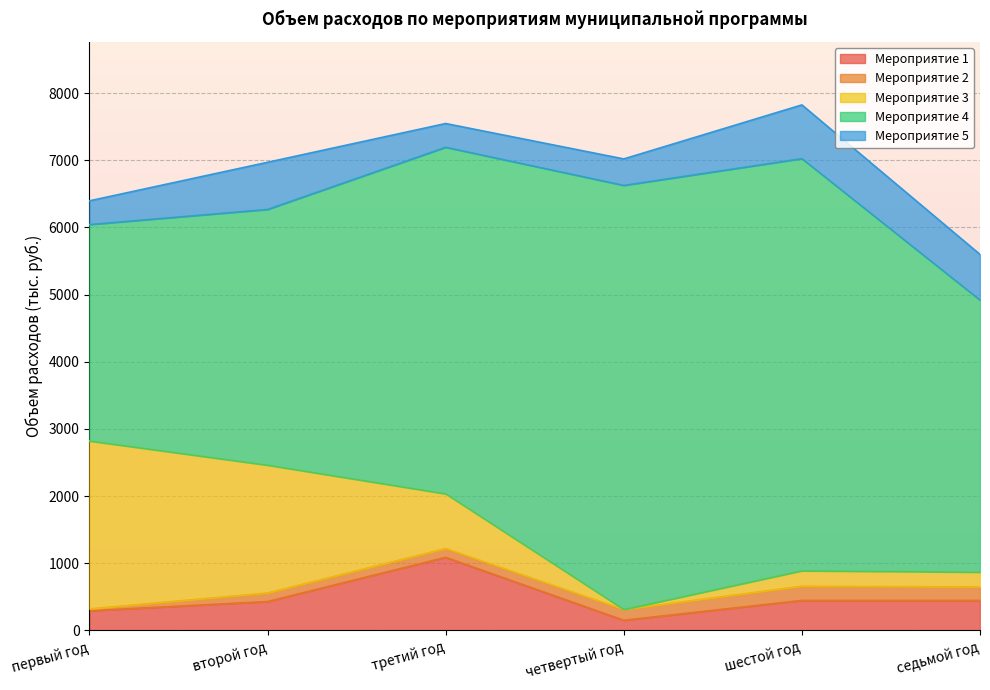

Reading right to left, what are all the values shown in this chart?

Мероприятие 1: седьмой год=447.3	шестой год=447.3	четвертый год=152.0	третий год=1089.4	второй год=430.8	первый год=293.8
Мероприятие 2: седьмой год=201.1	шестой год=210.8	четвертый год=159.9	третий год=130.0	второй год=126.9	первый год=26.9
Мероприятие 3: седьмой год=220.0	шестой год=230.6	четвертый год=0.0	третий год=814.6	второй год=1903.0	первый год=2500.0
Мероприятие 4: седьмой год=4050.0	шестой год=6135.8	четвертый год=6314.0	третий год=5159.5	второй год=3807.3	первый год=3222.6
Мероприятие 5: седьмой год=680.0	шестой год=800.0	четвертый год=394.2	третий год=353.8	второй год=702.0	первый год=352.9